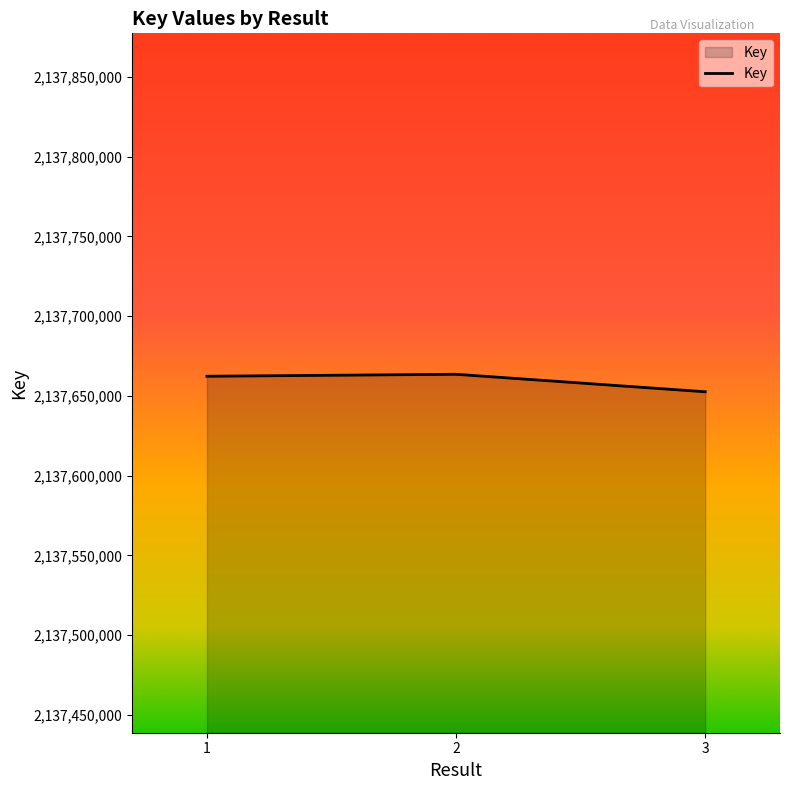

What is the greatest value displayed?

2137663594